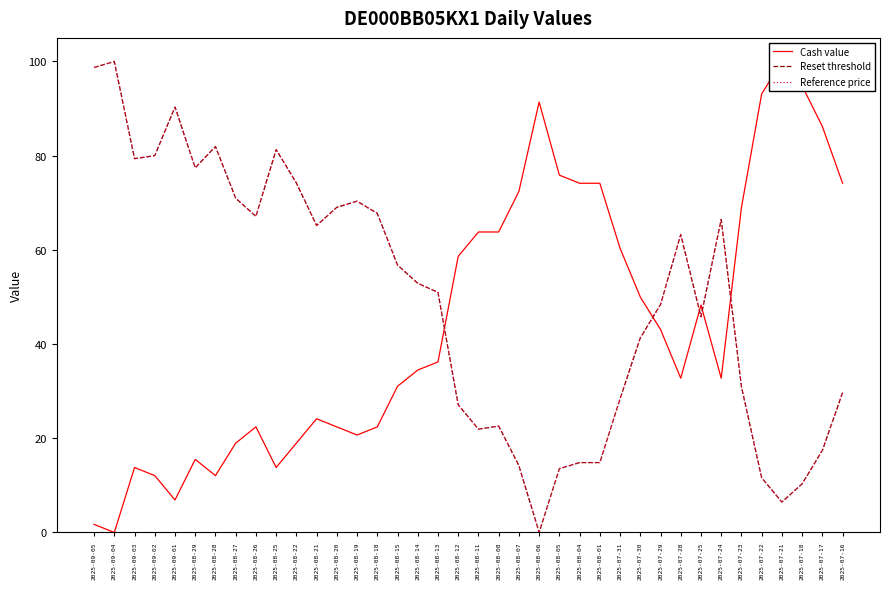

What is the approximate value of Cash value at 2025-08-04?

74.1